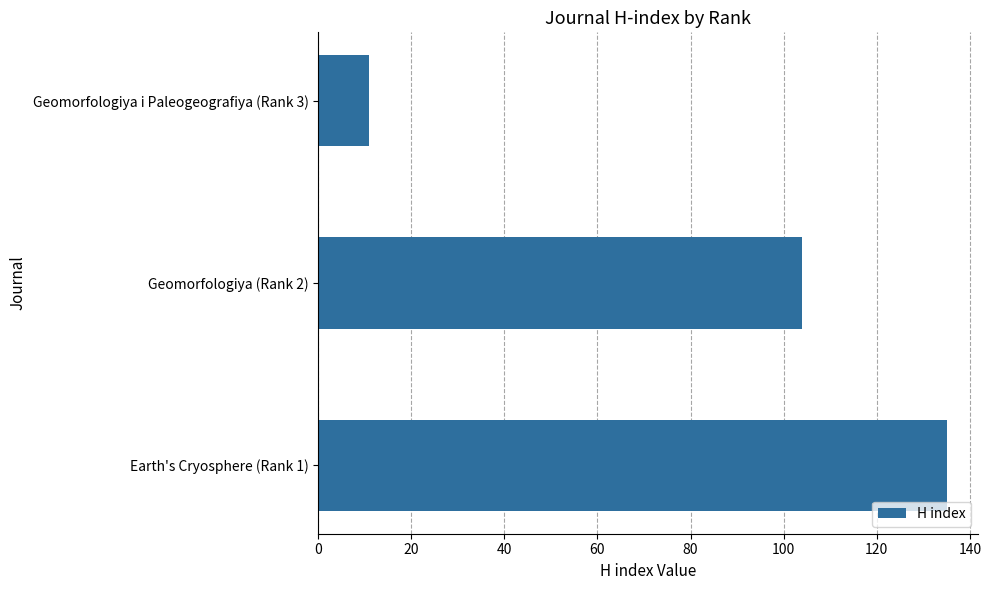

How many values are below 104?

1